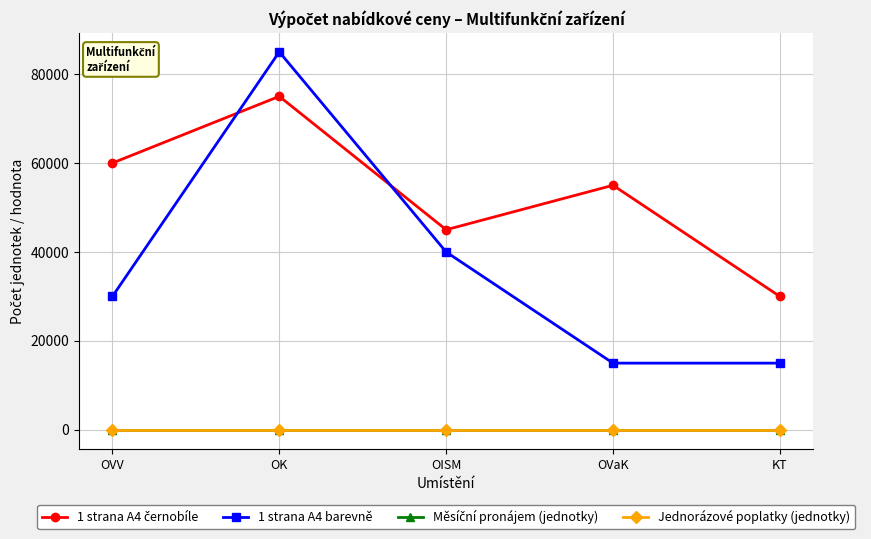

What is the label of the 3rd point from the right?

OISM